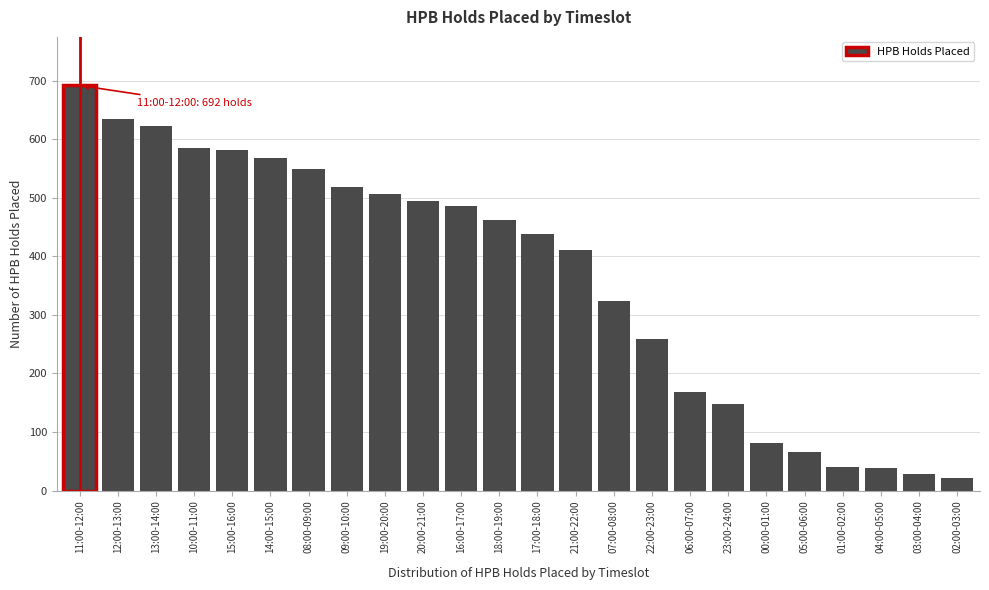

What is the change in value from 00:00-01:00 to 03:00-04:00?

-54